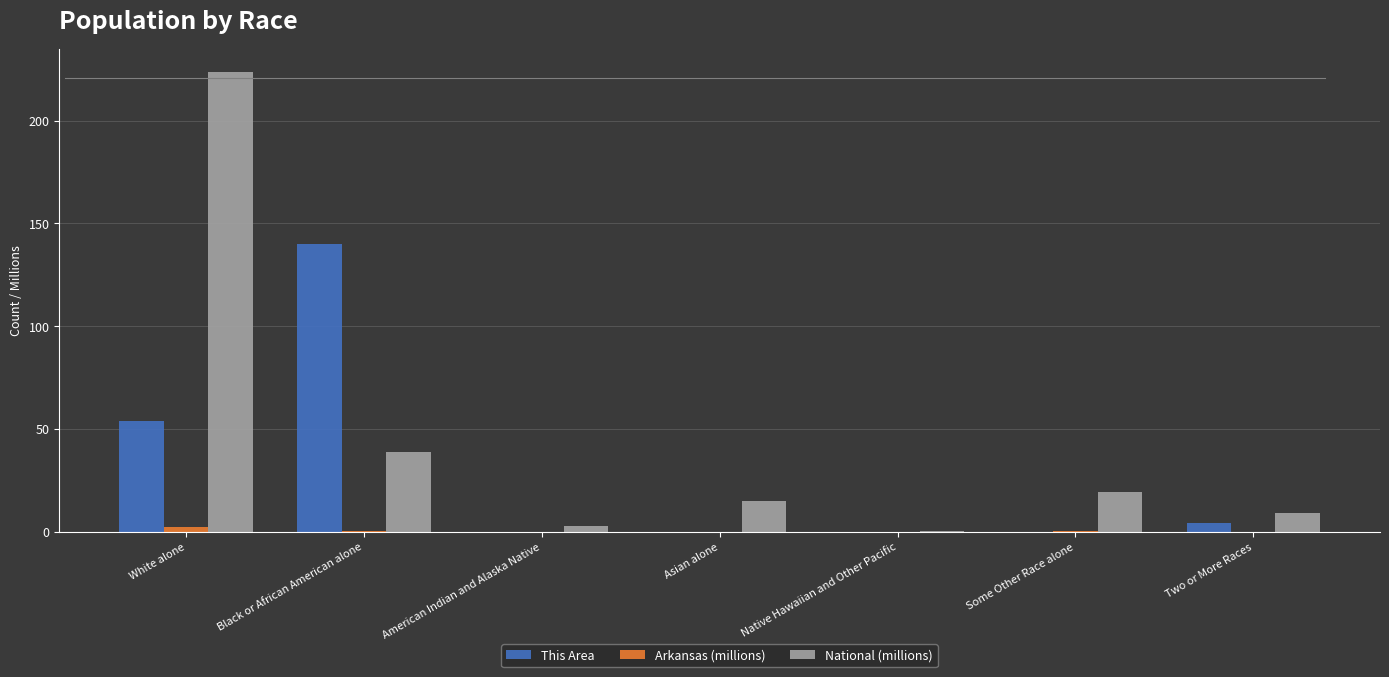

How many data points in National (millions) are above 14?

4